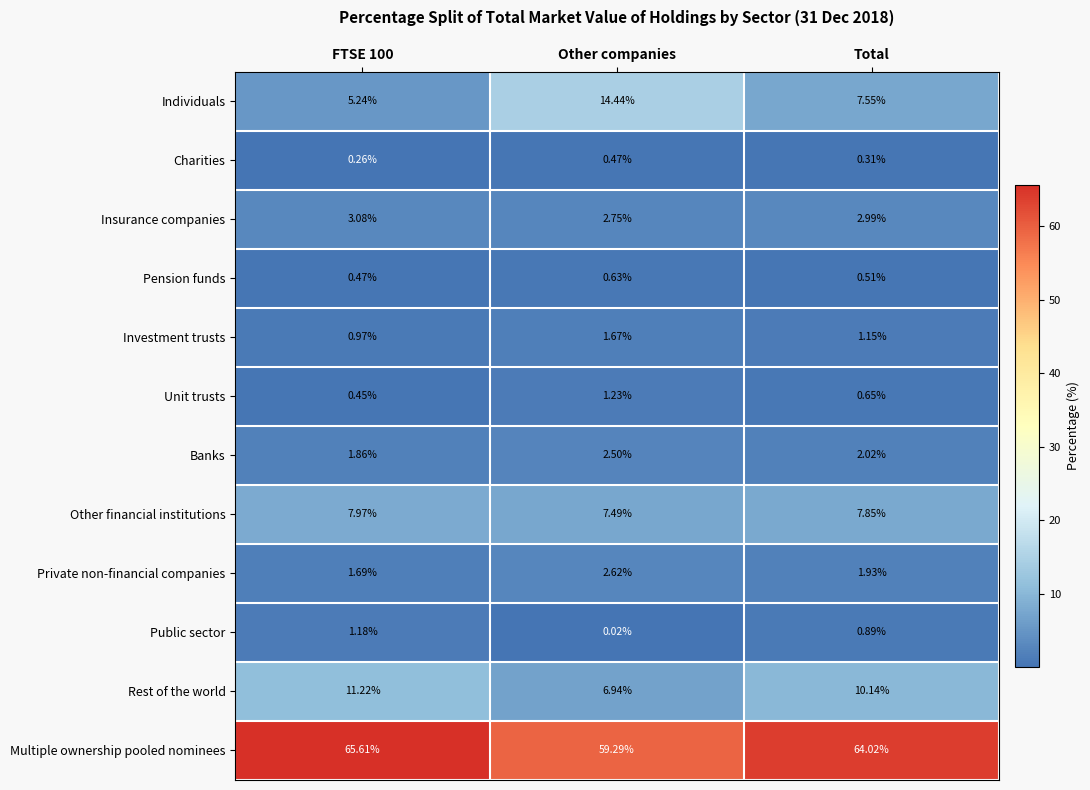

Count the number of data series in this chart.

12